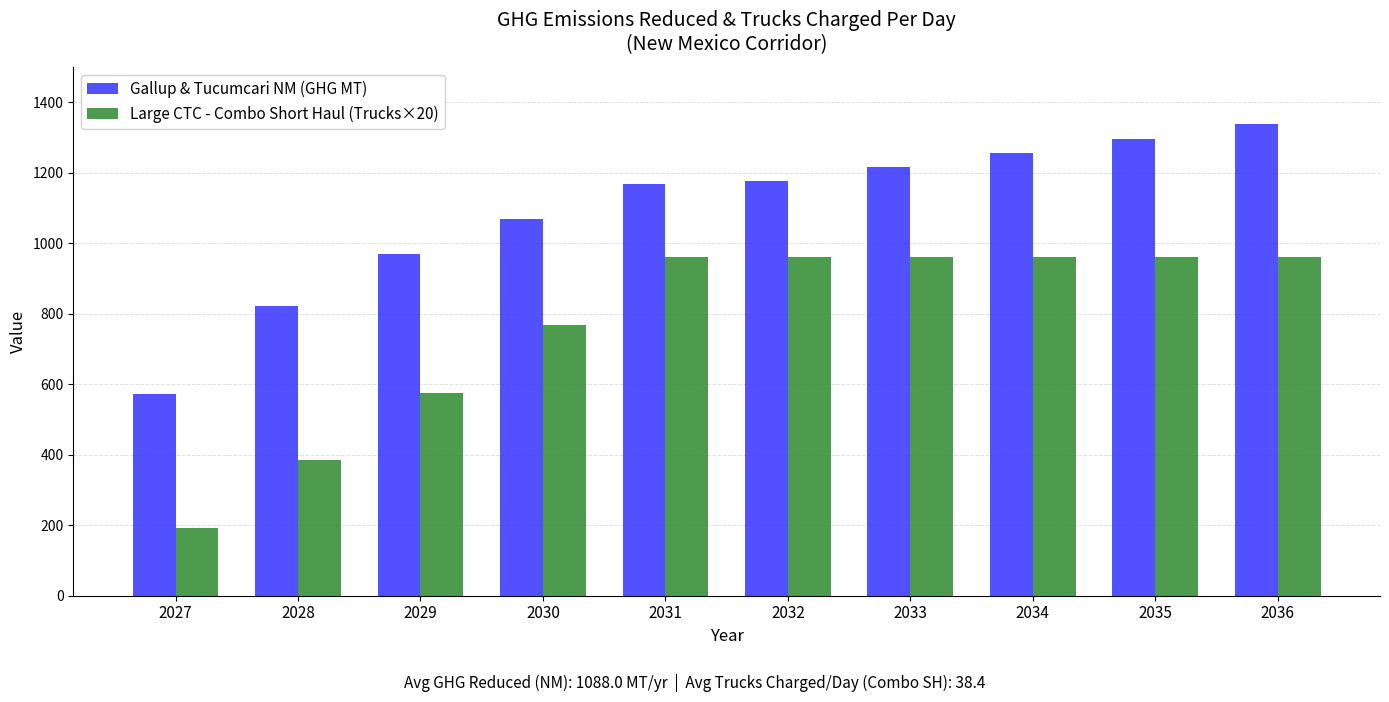

What is the smallest value displayed?

192.0